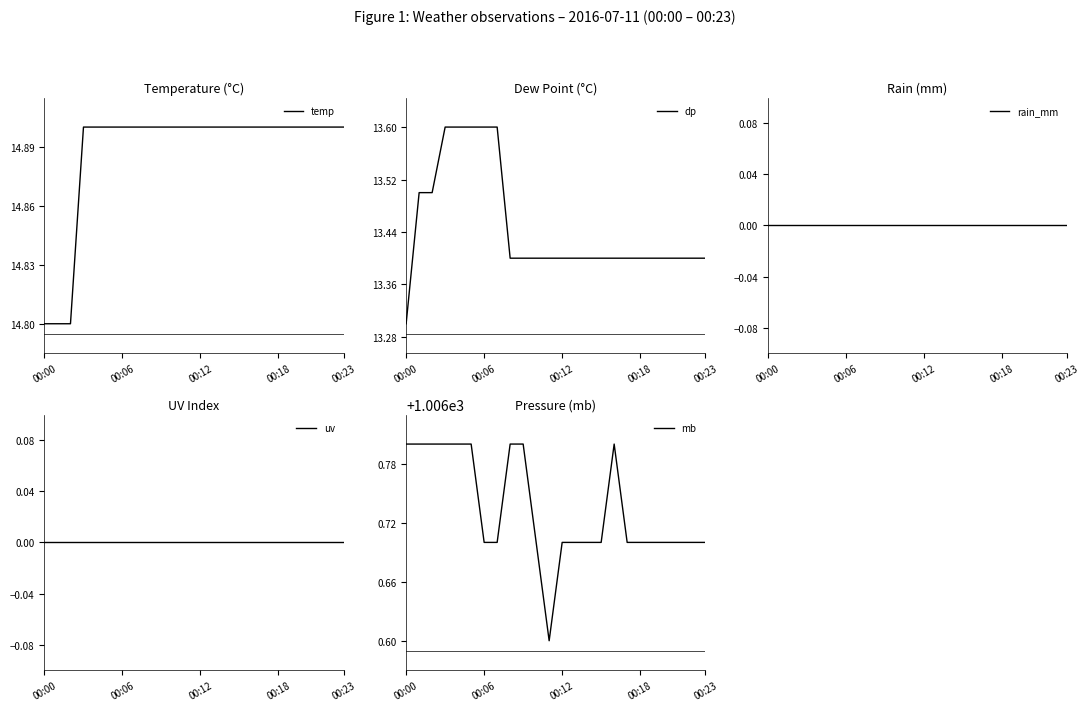

What is the label of the 16th point from the left?

15